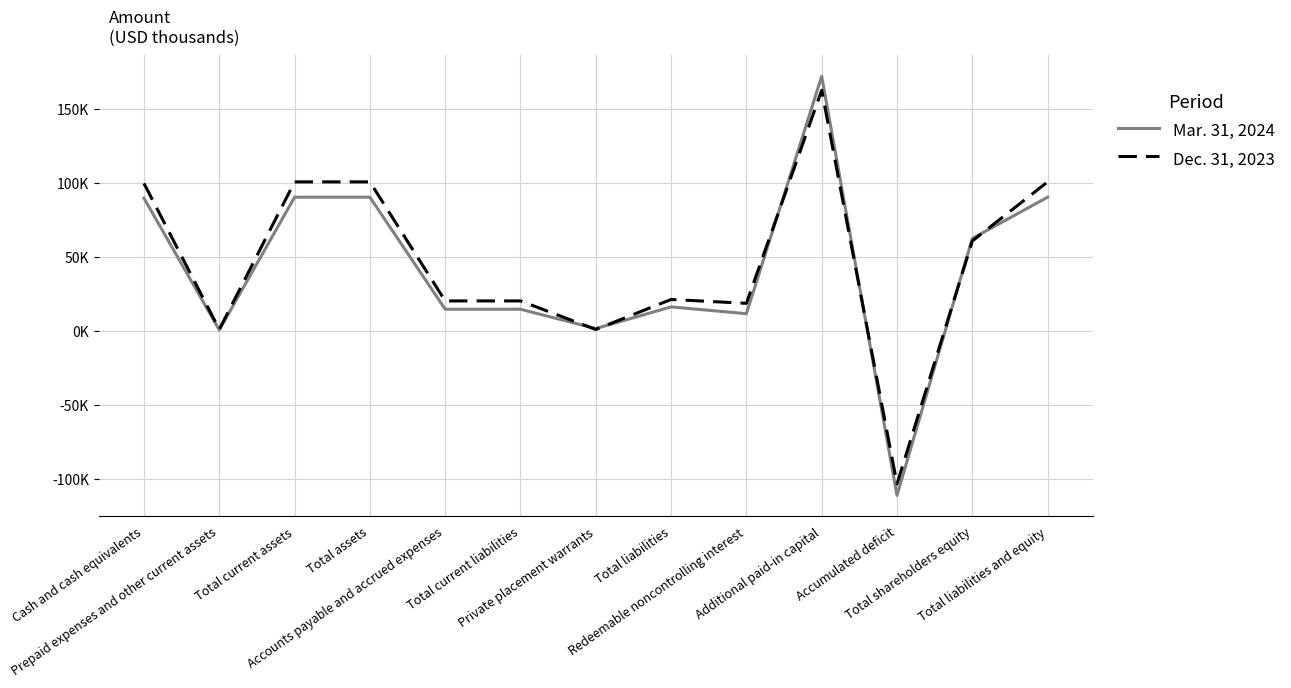

How many interior local valleys does the Dec. 31, 2023 series have?

4